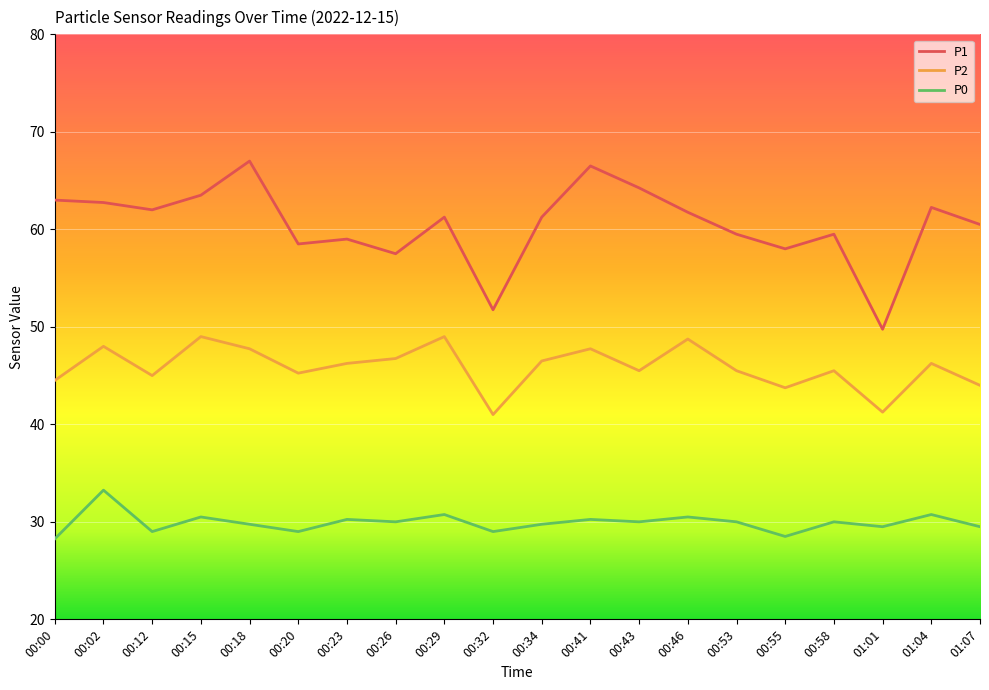

True or false: P0 and P2 cross at least once.

False